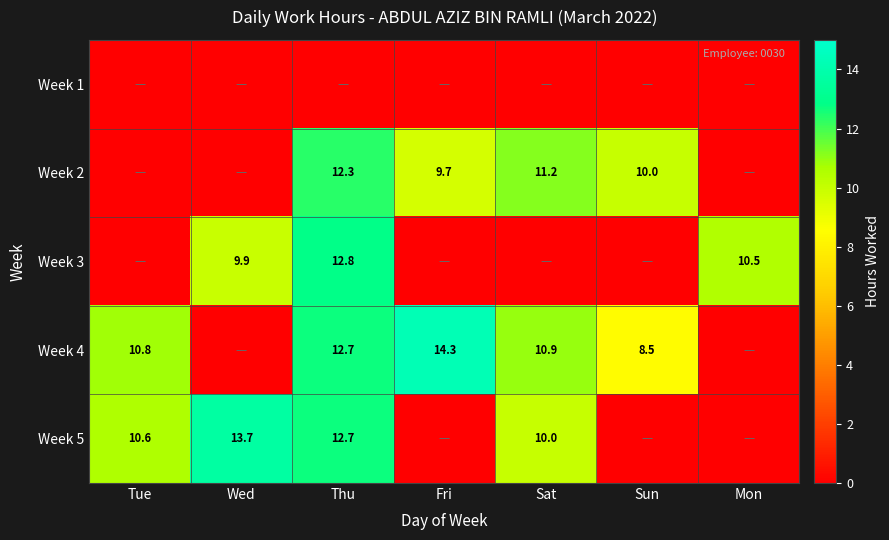

Which label corresponds to the smallest value in the chart?

Tue